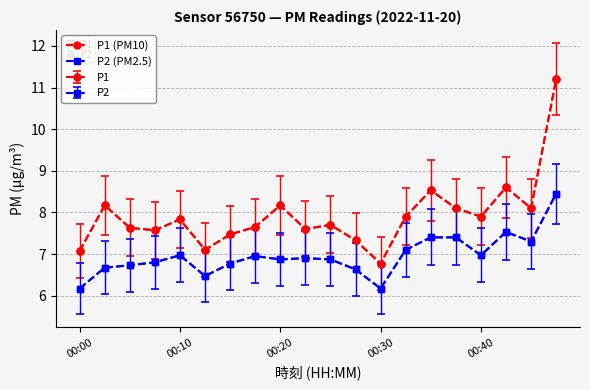

Does the chart have visible grid lines?

Yes